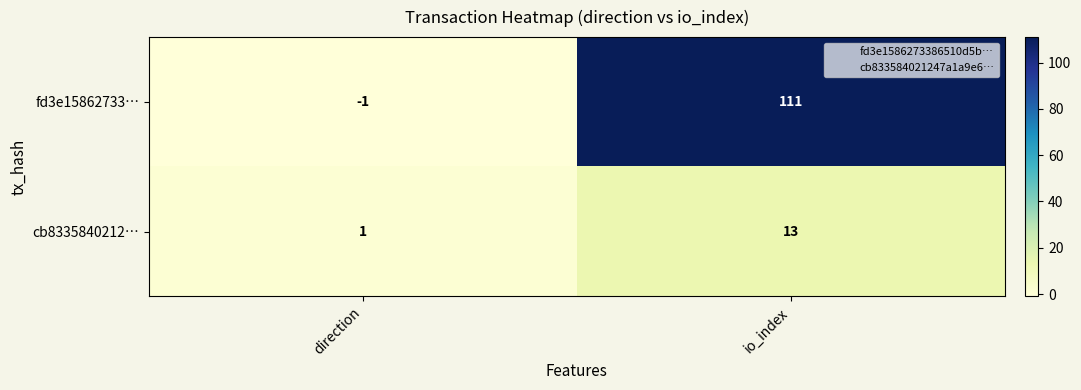

At which label does fd3e15862733… reach its minimum?

direction